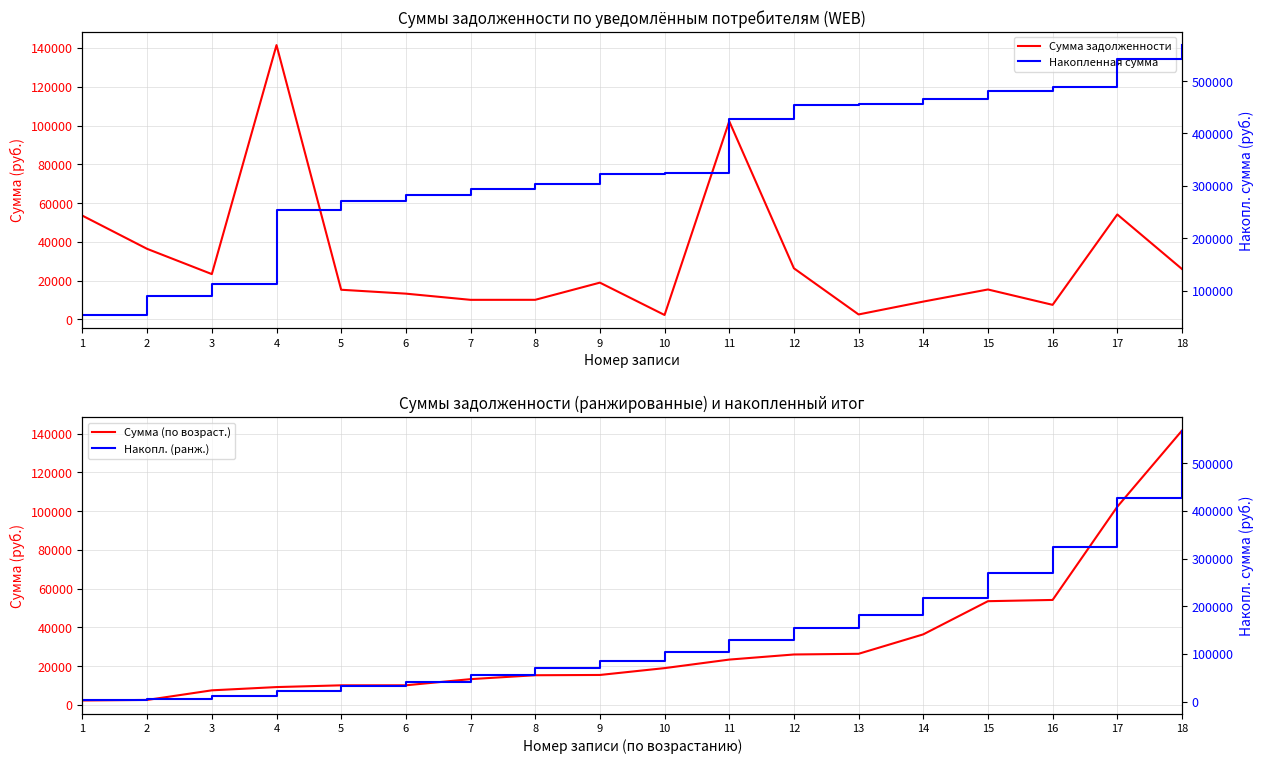

The value of Сумма задолженности at 5 is 3797.3. True or false?

False